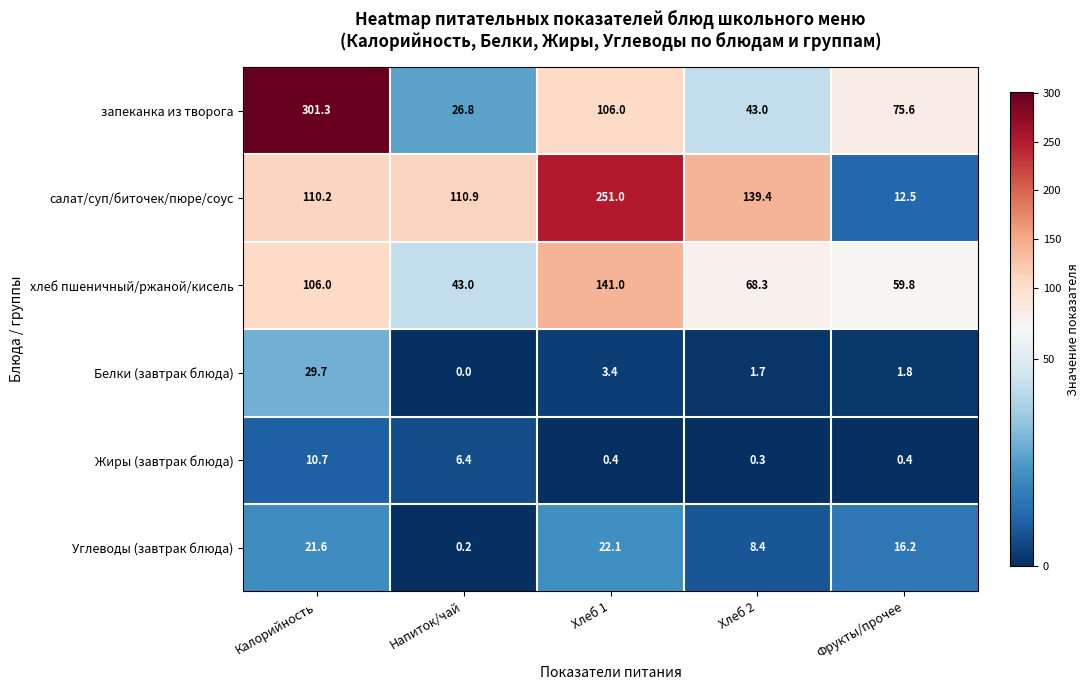

Is it true that салат/суп/биточек/пюре/соус equals 53.7 at Напиток/чай?

False